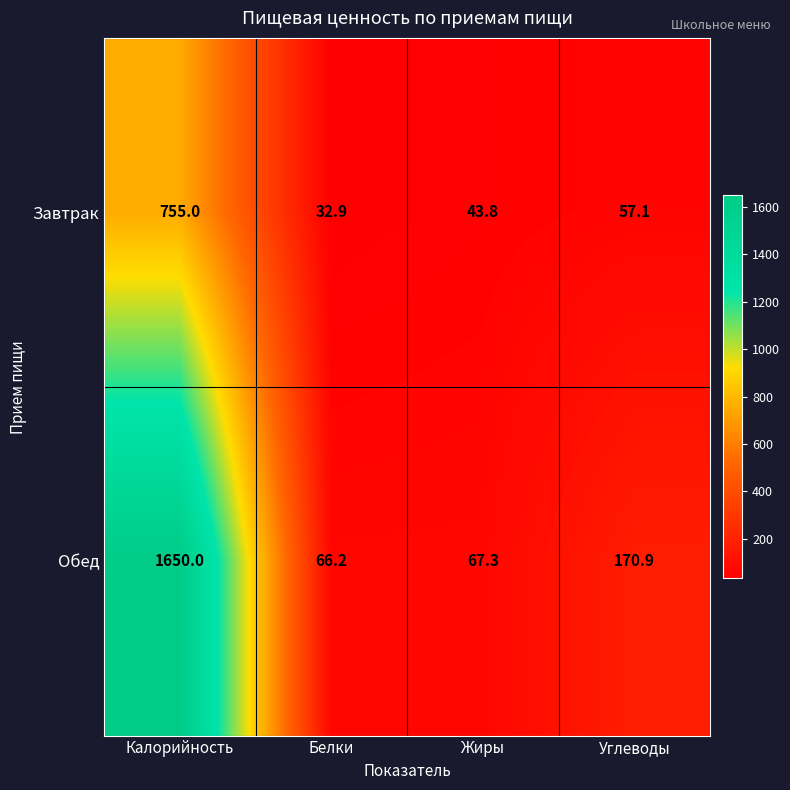

What is the sum of all Обед values?

1954.4